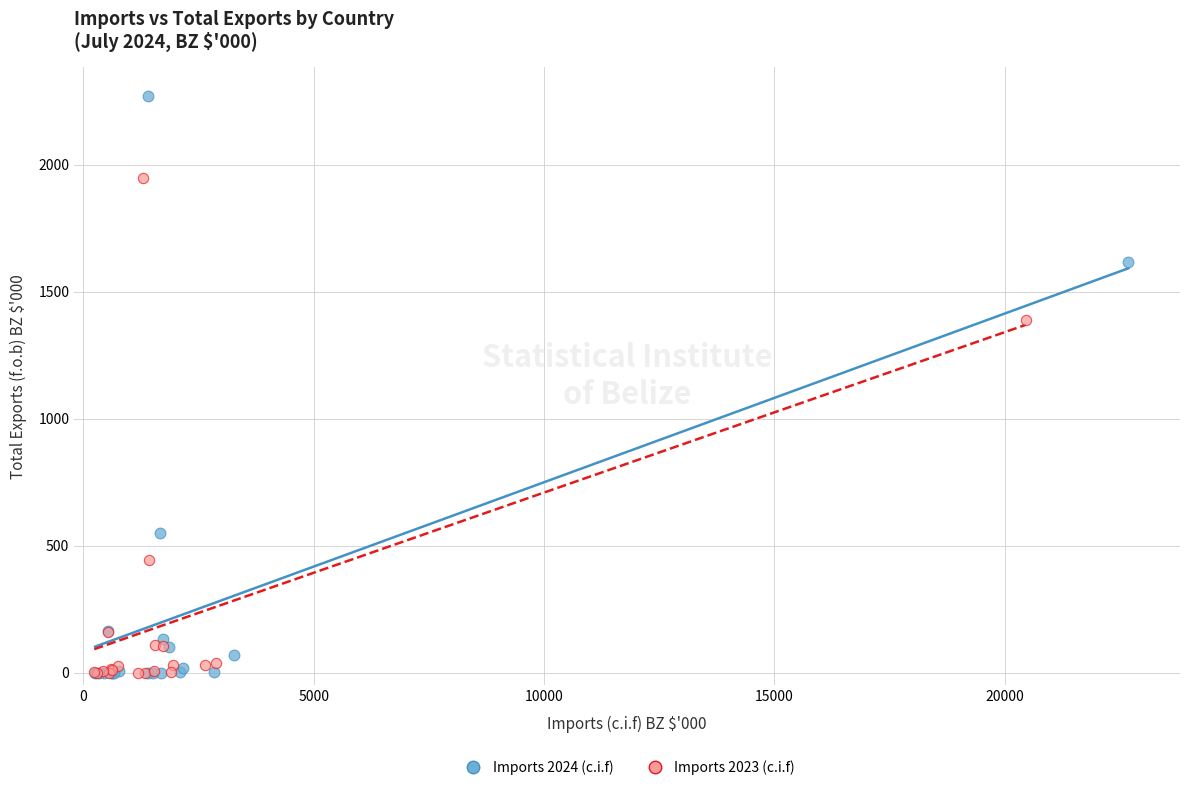

Which series has the widest spread of Y values?

Imports 2024 (c.i.f)